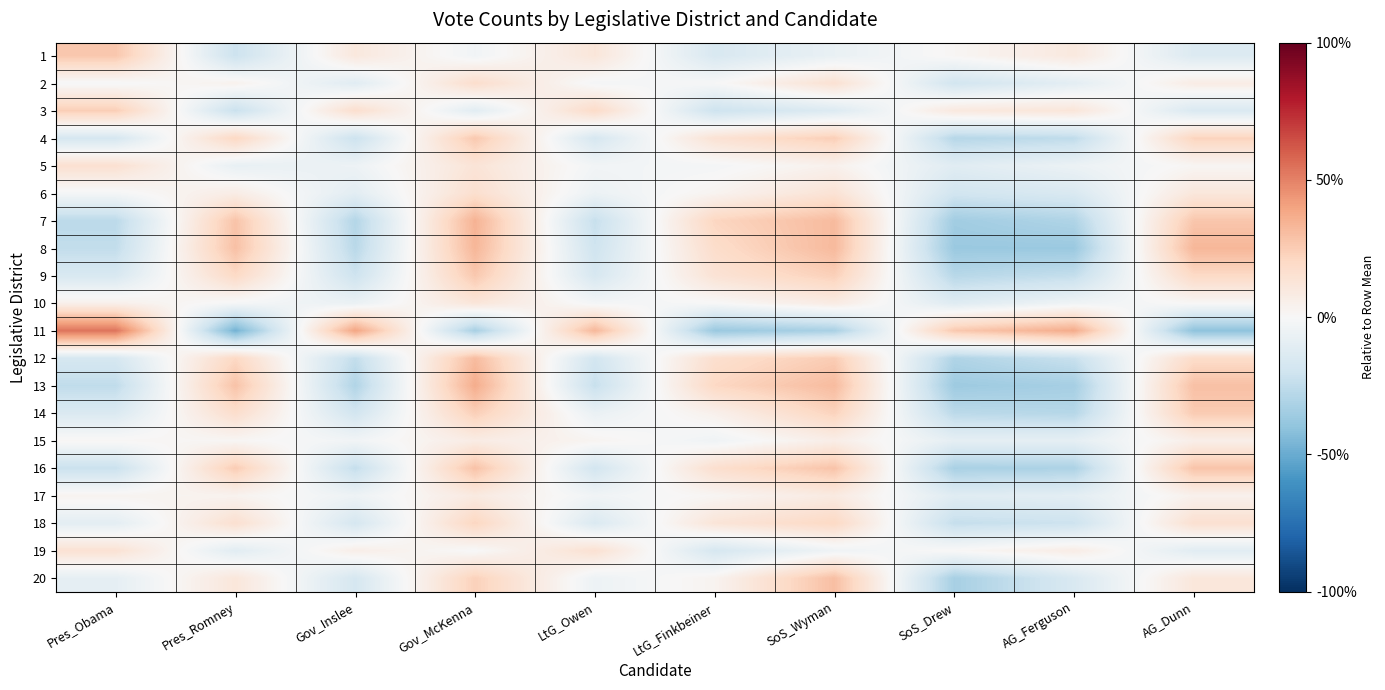

Which label corresponds to the largest value in the chart?

Pres_Obama